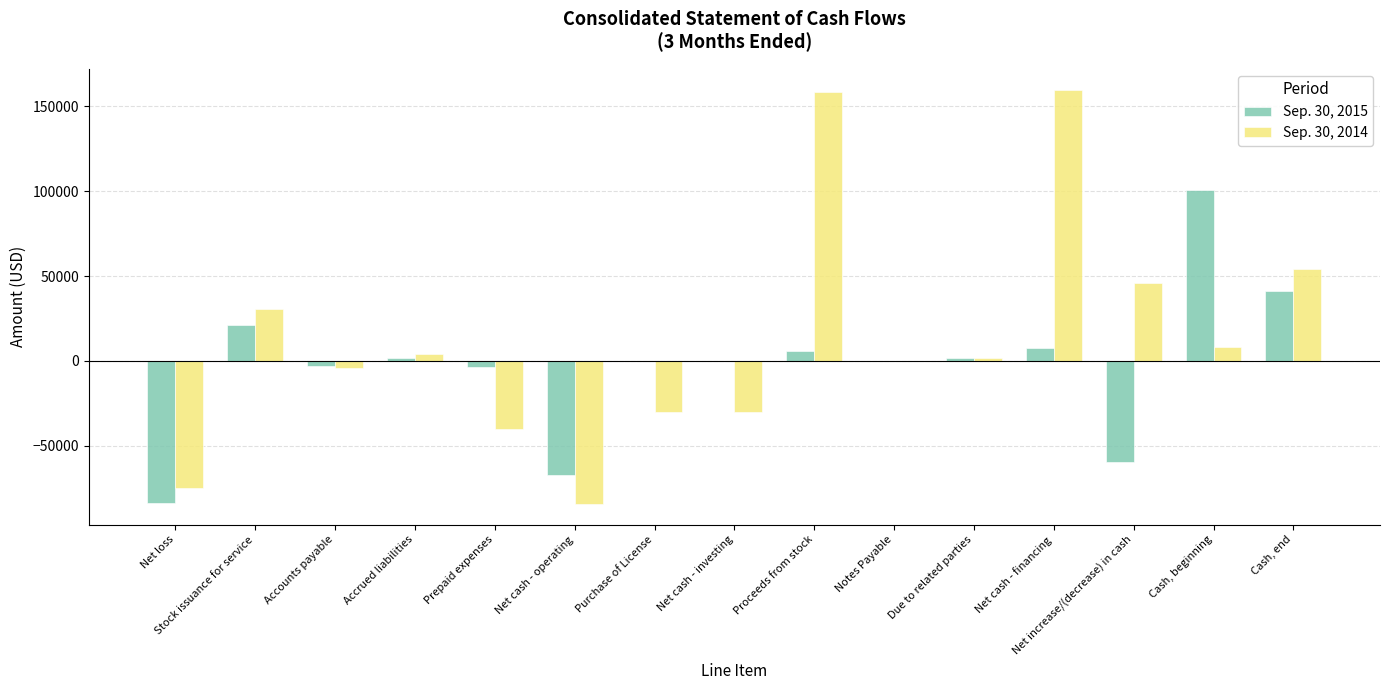

How many groups of bars are there?

15